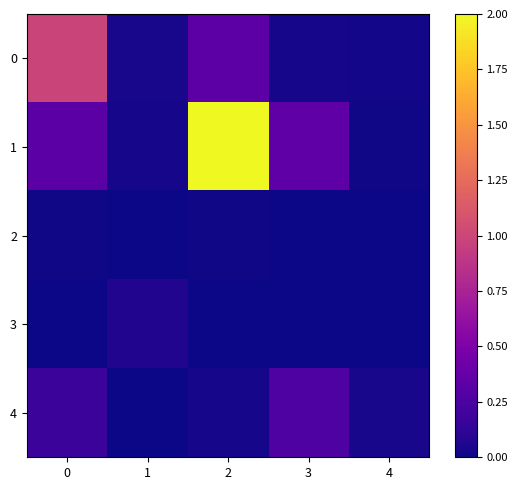

Which series changed the most between 2 and 3?

1